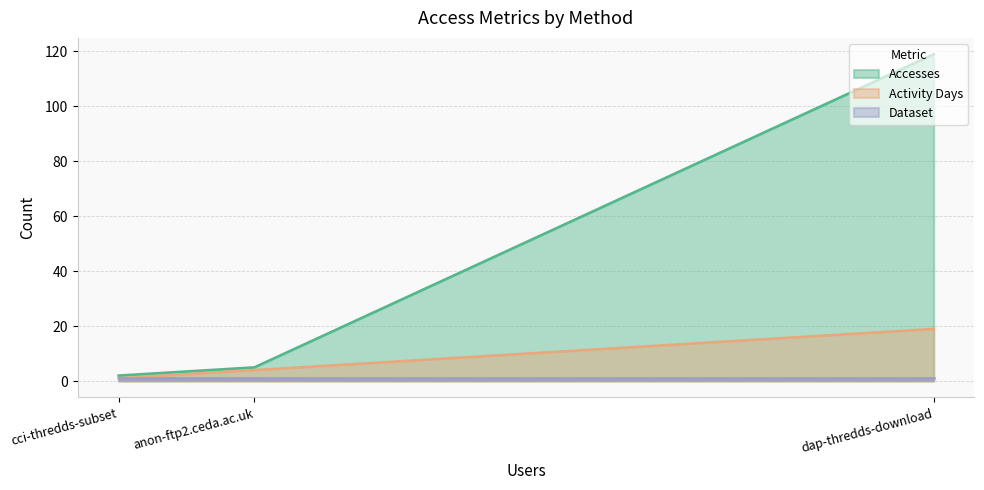

How many lines are shown in the chart?

3